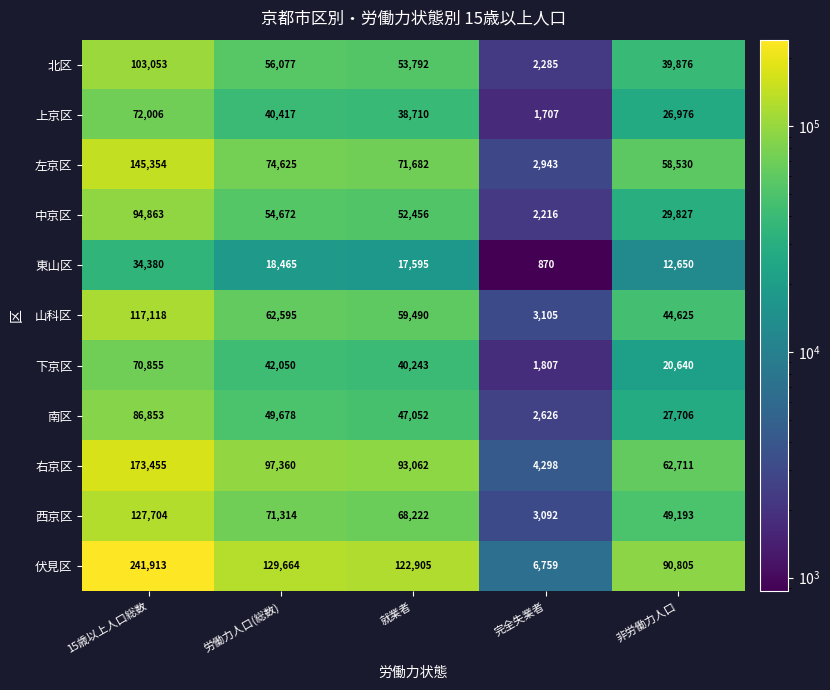

What is the difference between the highest and lowest values at 非労働力人口?

78155